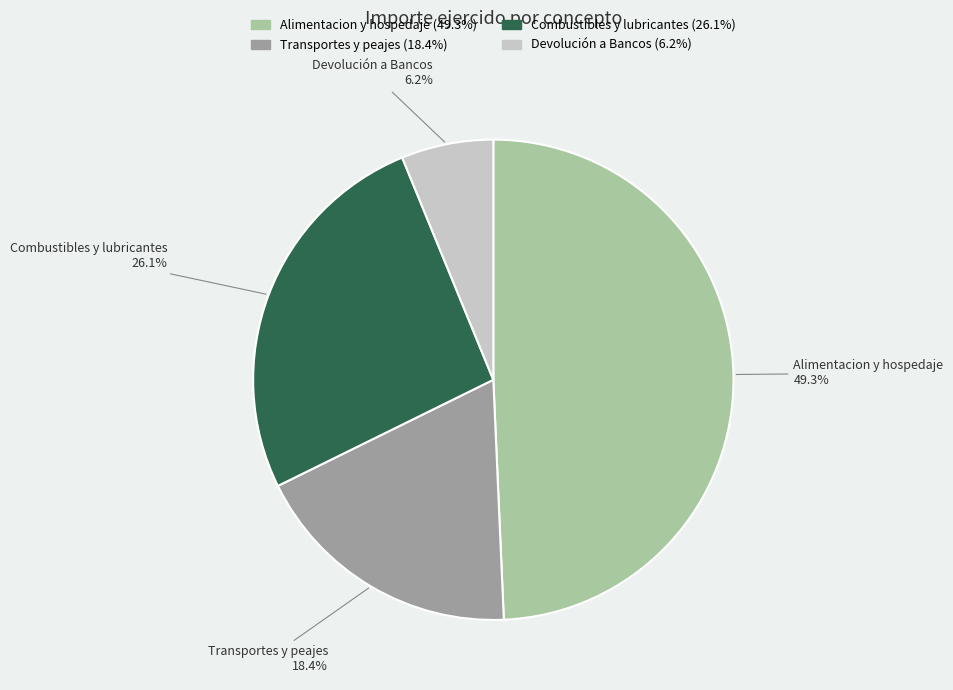

How many segments does this pie chart have?

4